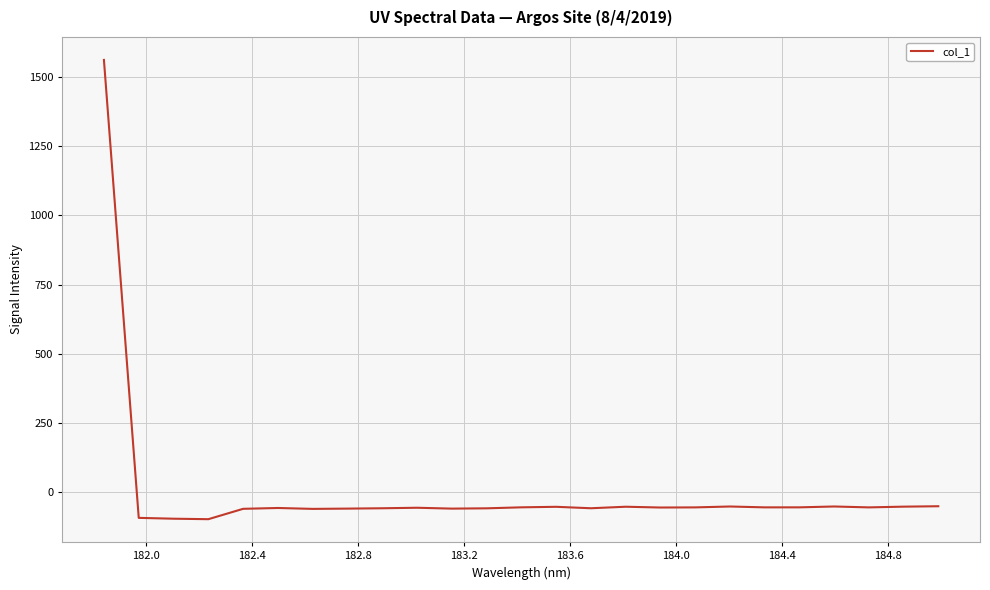

Is this an area chart (filled region under the line)?

No